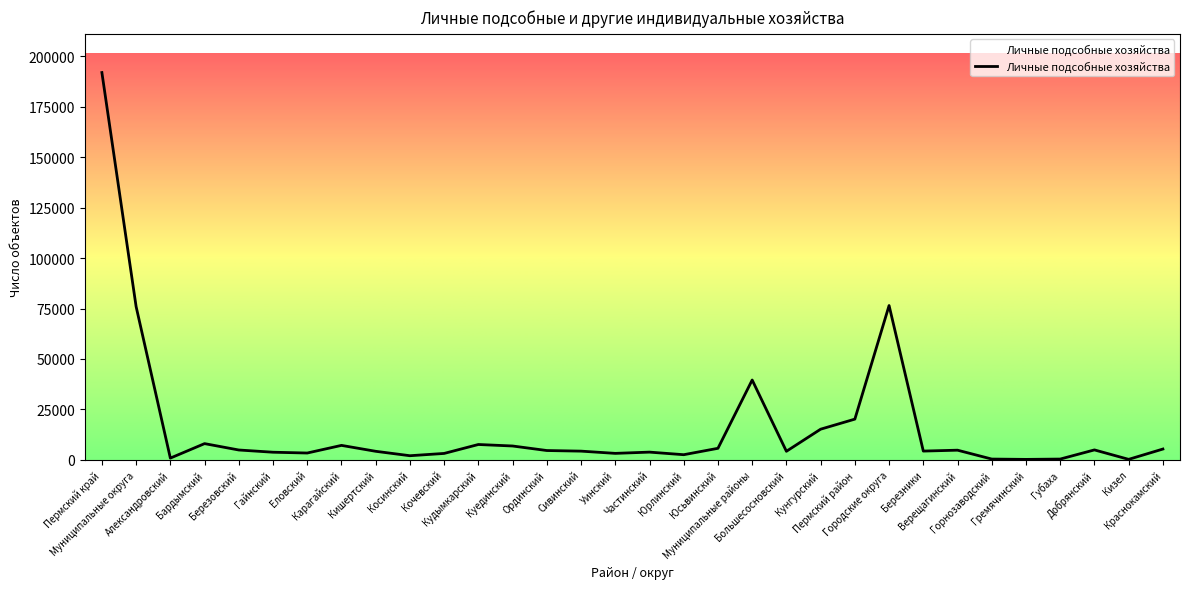

What is the change in value from Большесосновский to Березники?

+105